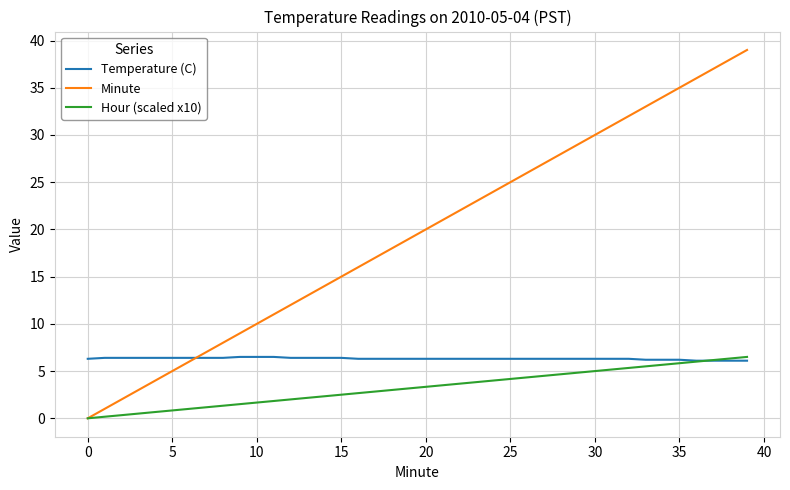

List the series in order of their overall mean, lowest first.

Hour (scaled x10), Temperature (C), Minute